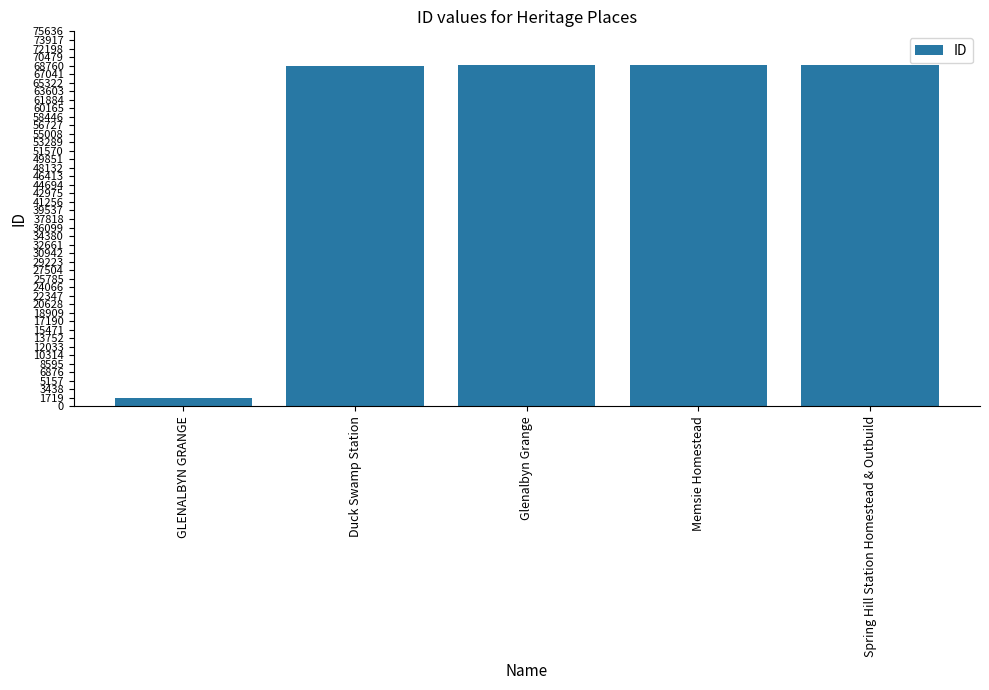

True or false: the data shows 68772 at Duck Swamp Station.

True